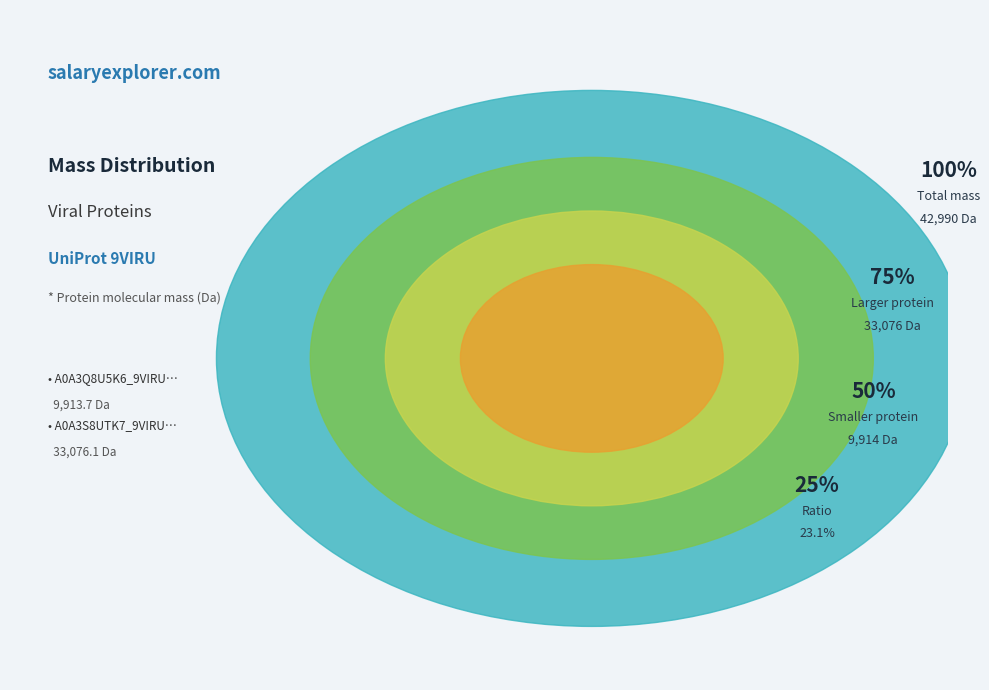

To the nearest percent, what is the difference between the A0A3S8UTK7_9VIRU and A0A3Q8U5K6_9VIRU slice percentages?

54%